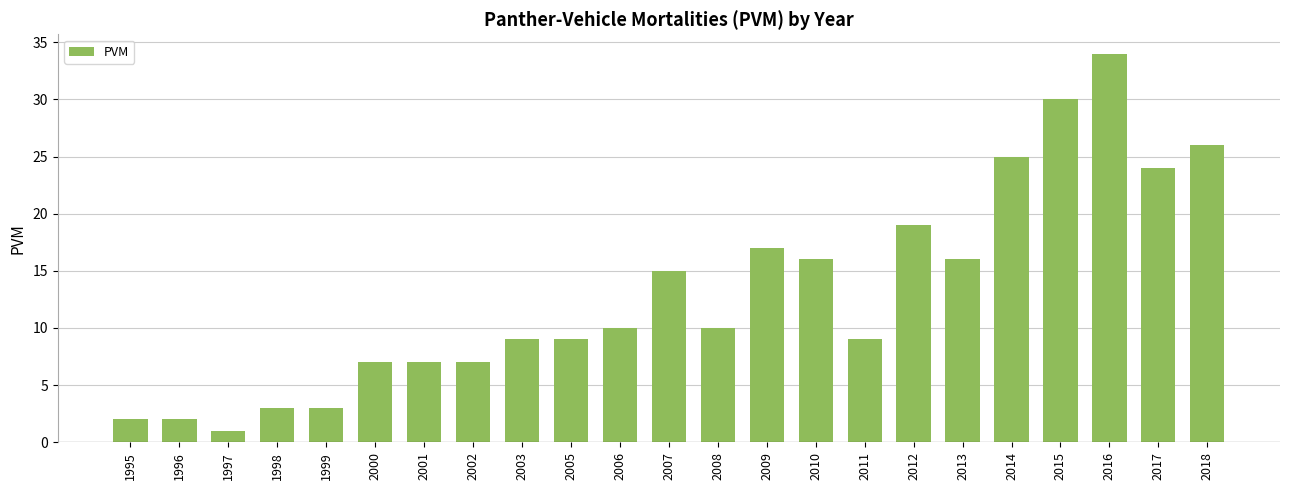

What is the minimum value shown in the chart?

1